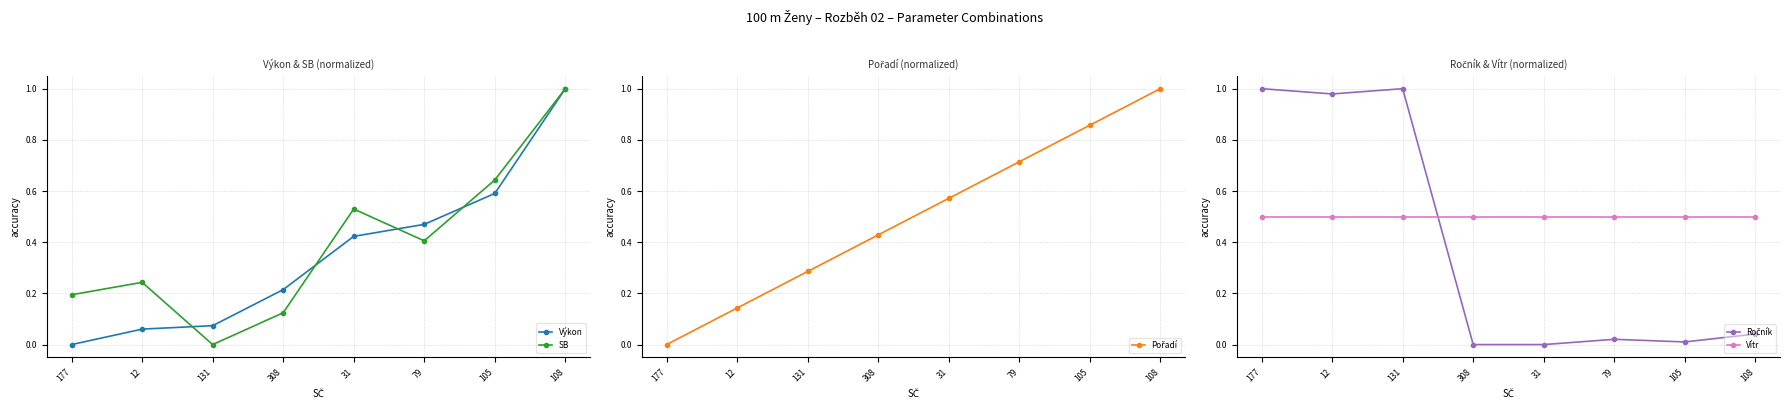

Where do SB and Pořadí first cross each other?

12 and 131